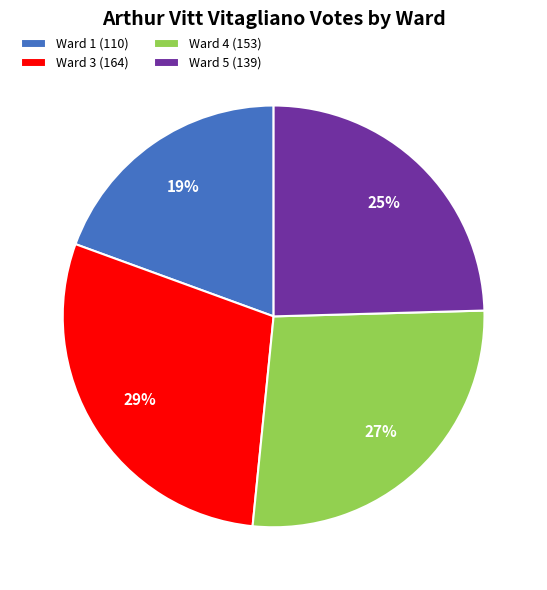

To the nearest percent, what percentage of the pie is Ward 1?

19%